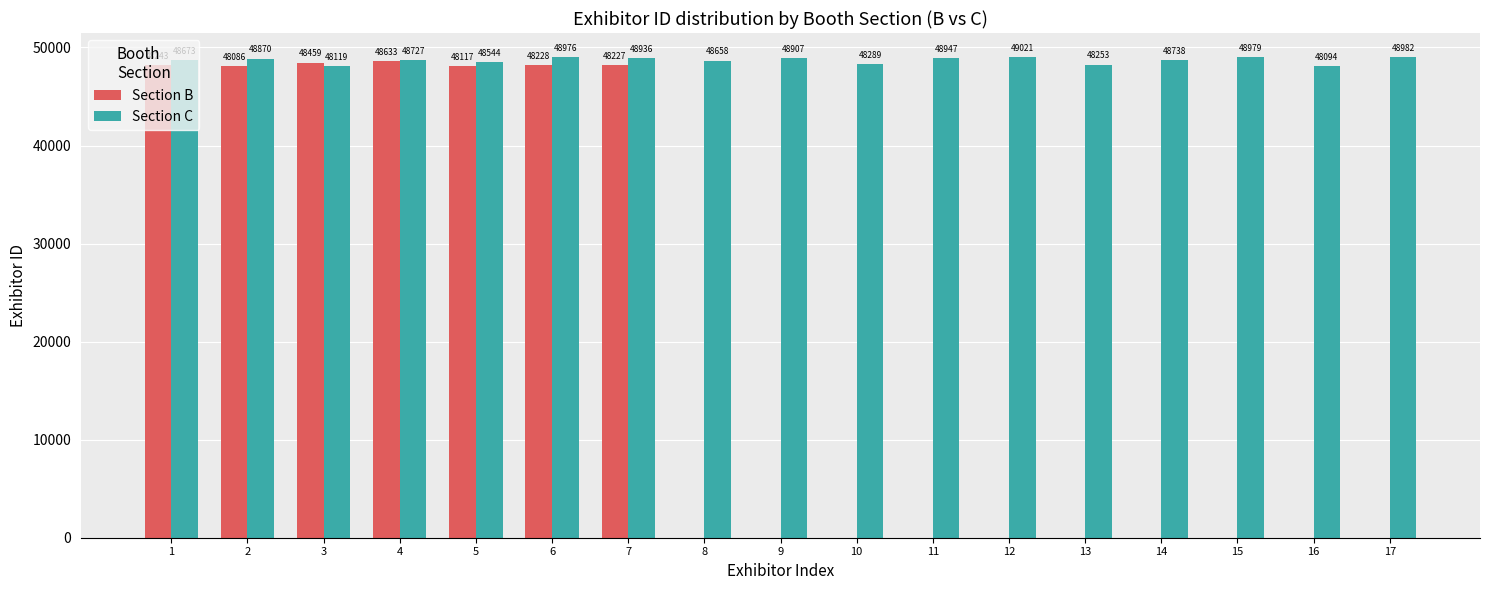

What is the maximum value shown in the chart?

49021